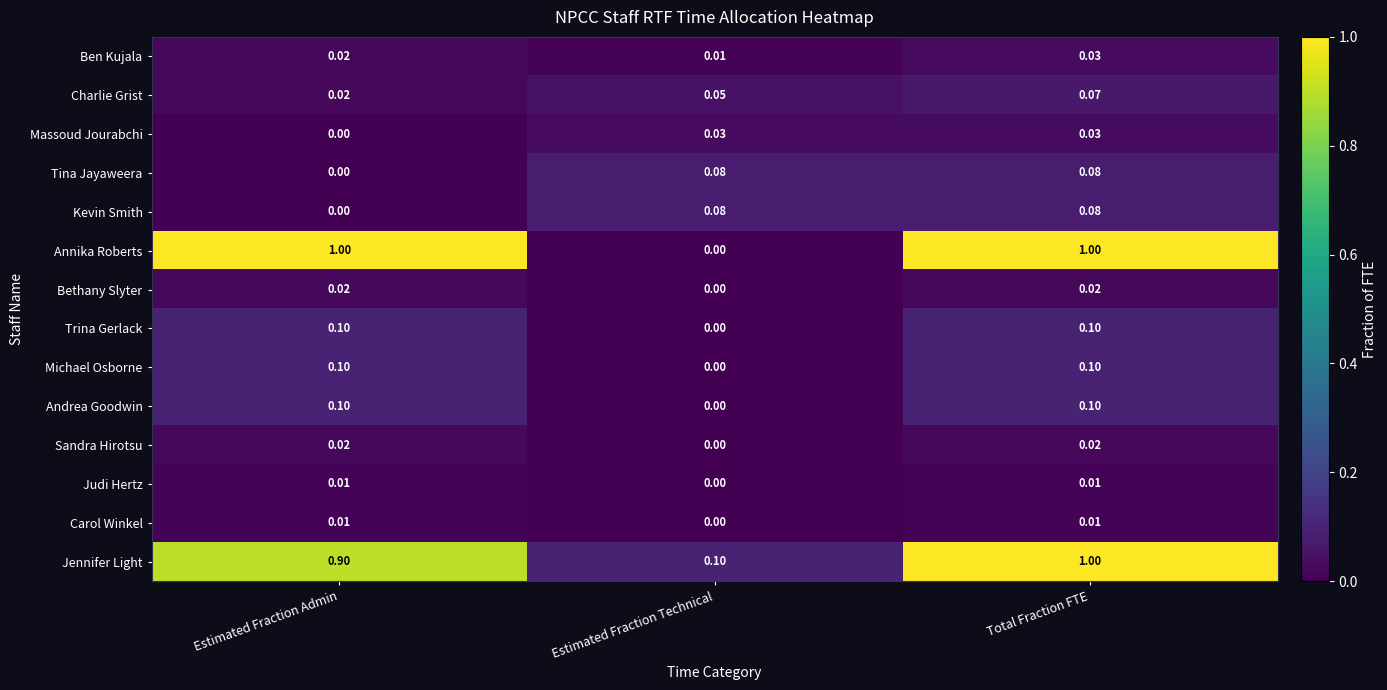

Is the value of Ben Kujala at Total Fraction FTE greater than the value of Michael Osborne at Total Fraction FTE?

No